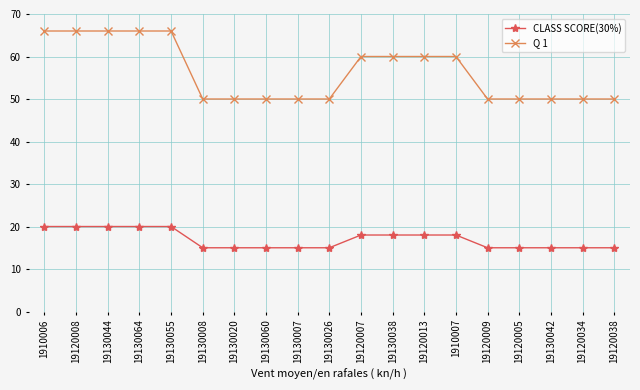

Reading left to right, list all the values displayed in this chart.

CLASS SCORE(30%): 20	20	20	20	20	15	15	15	15	15	18	18	18	18	15	15	15	15	15
Q 1: 66	66	66	66	66	50	50	50	50	50	60	60	60	60	50	50	50	50	50